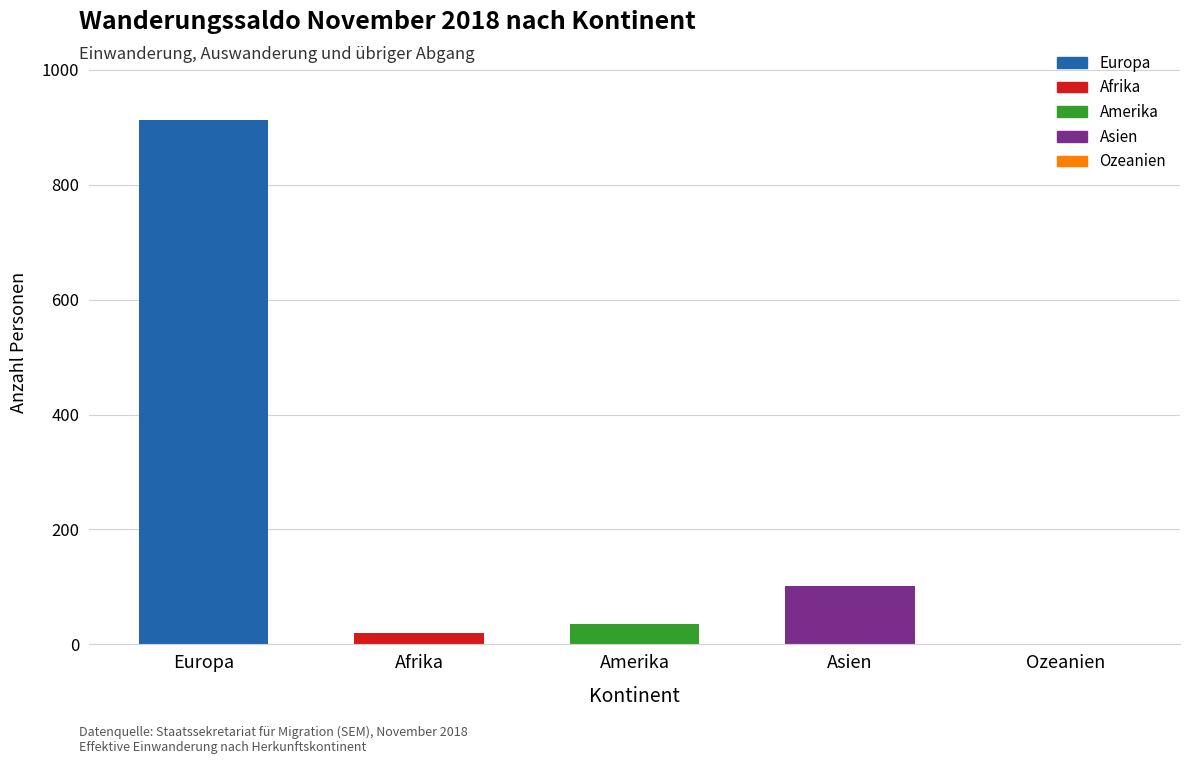

What is the sum of all values?

1070